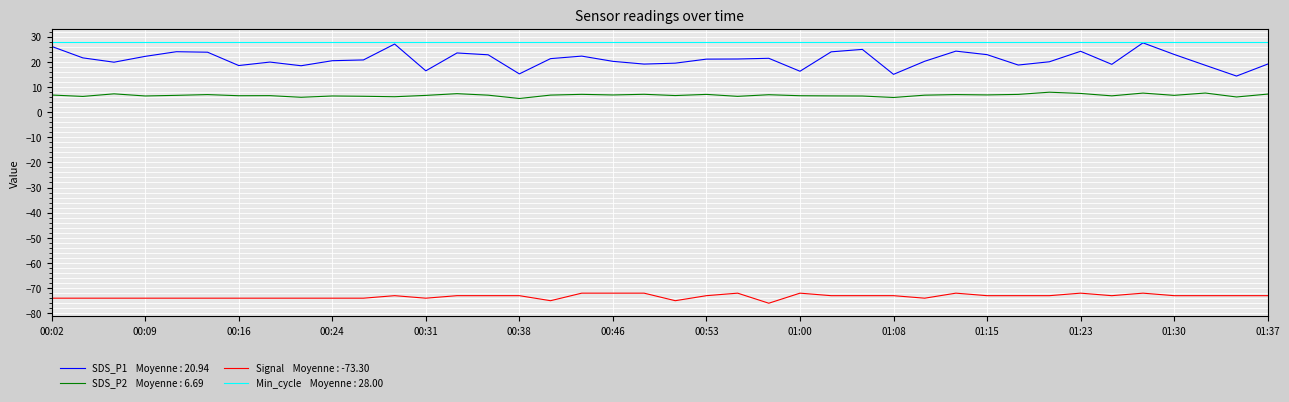

What is the greatest value displayed?

28.0